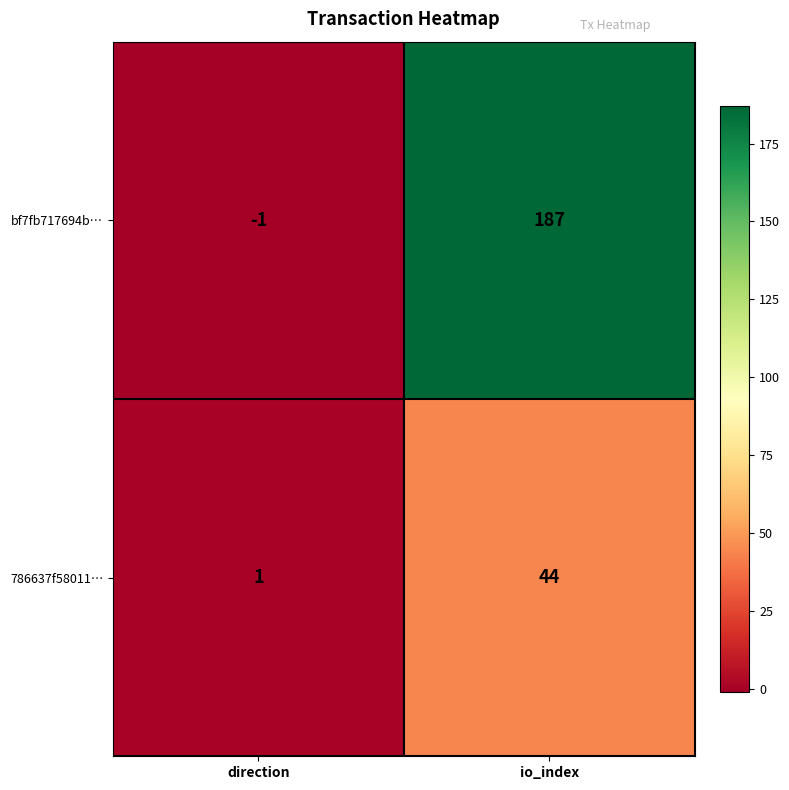

Which series has the largest range (max minus min)?

bf7fb717694b…